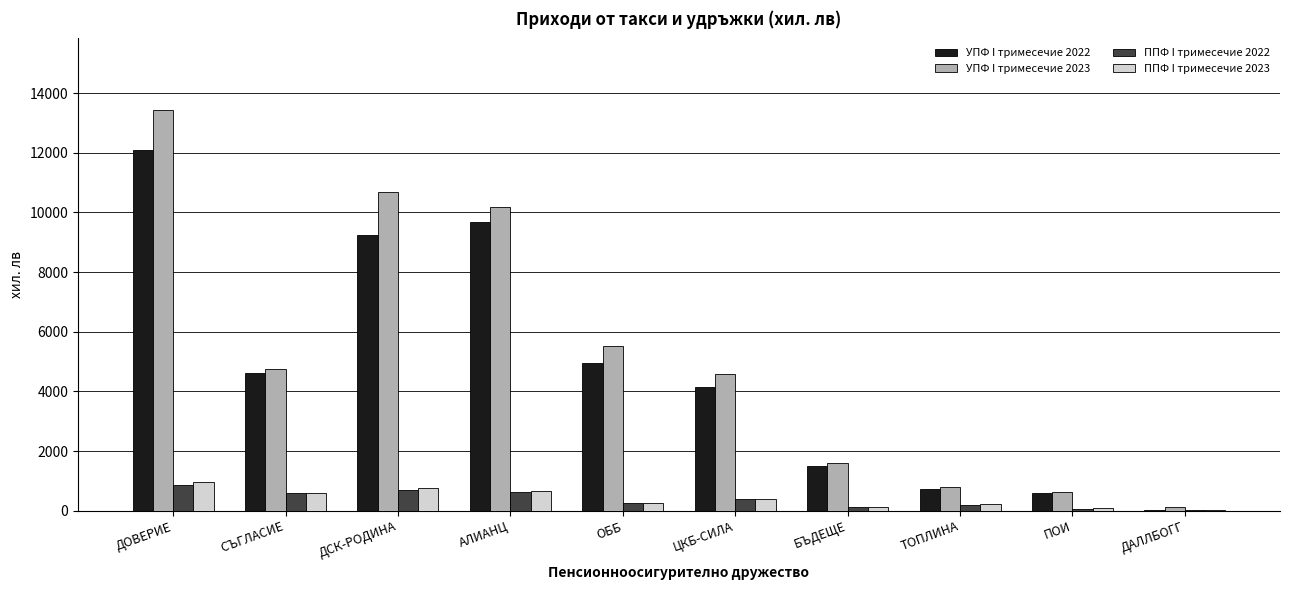

What is the maximum value for ППФ I тримесечие 2023?

950